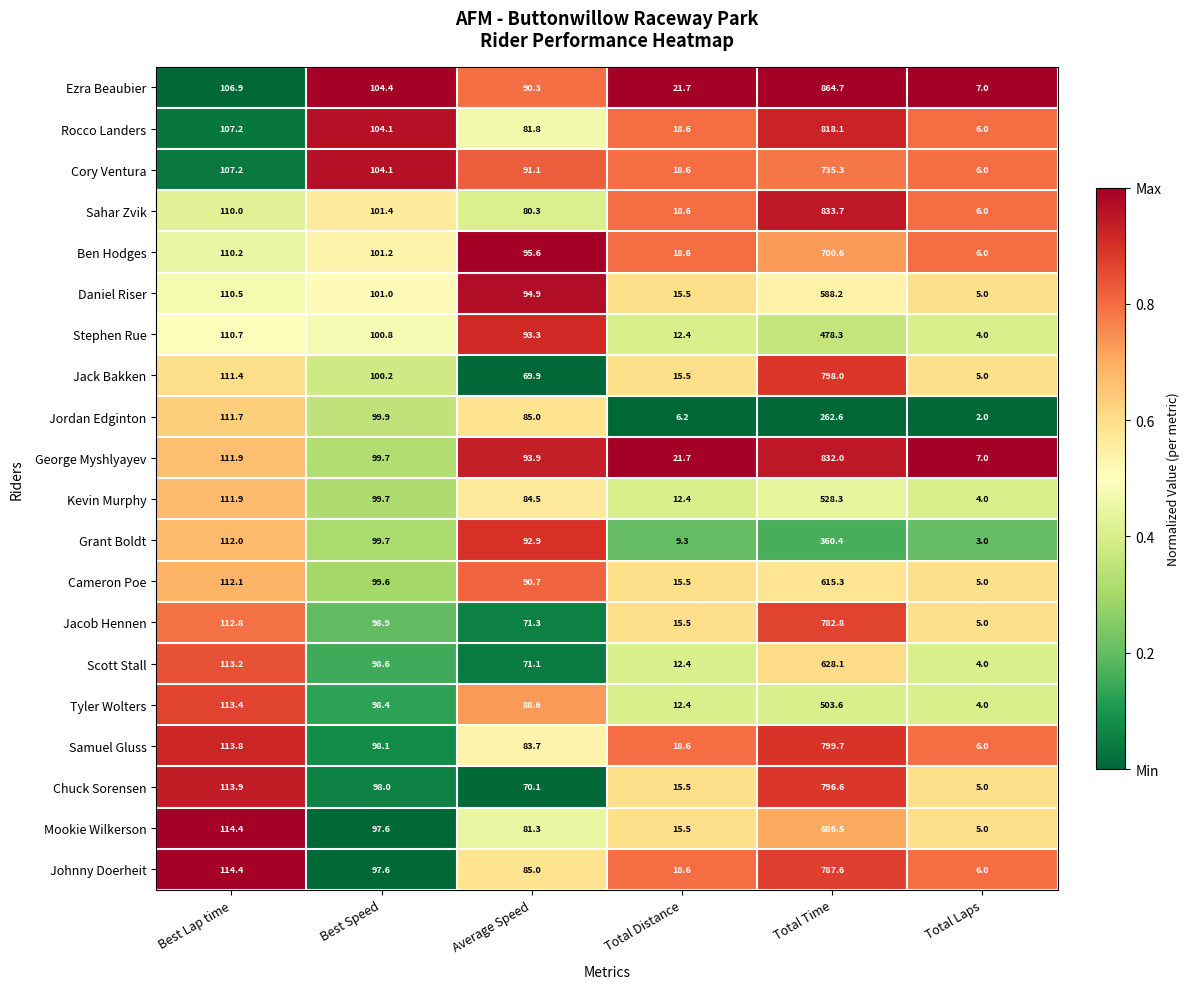

What is the difference between the George Myshlyayev values at Best Lap time and Best Speed?

12.2